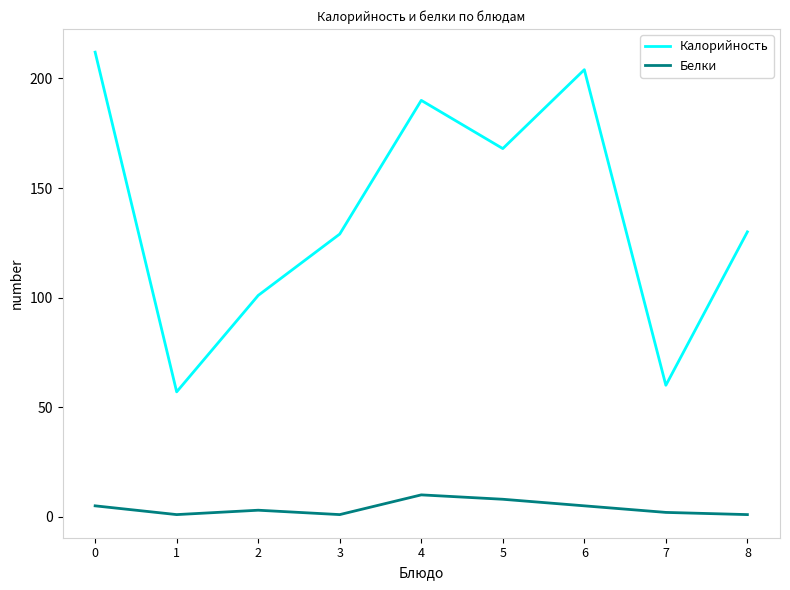

What is the greatest value displayed?

212